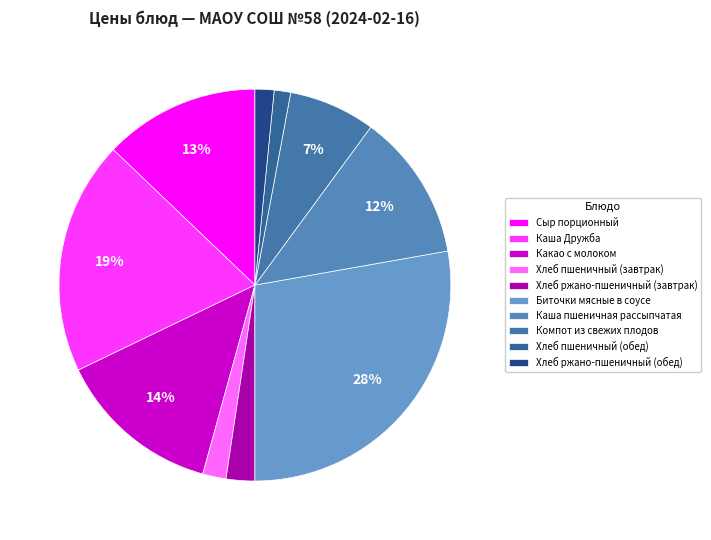

Which category has the smallest portion of the pie?

Хлеб пшеничный (обед)